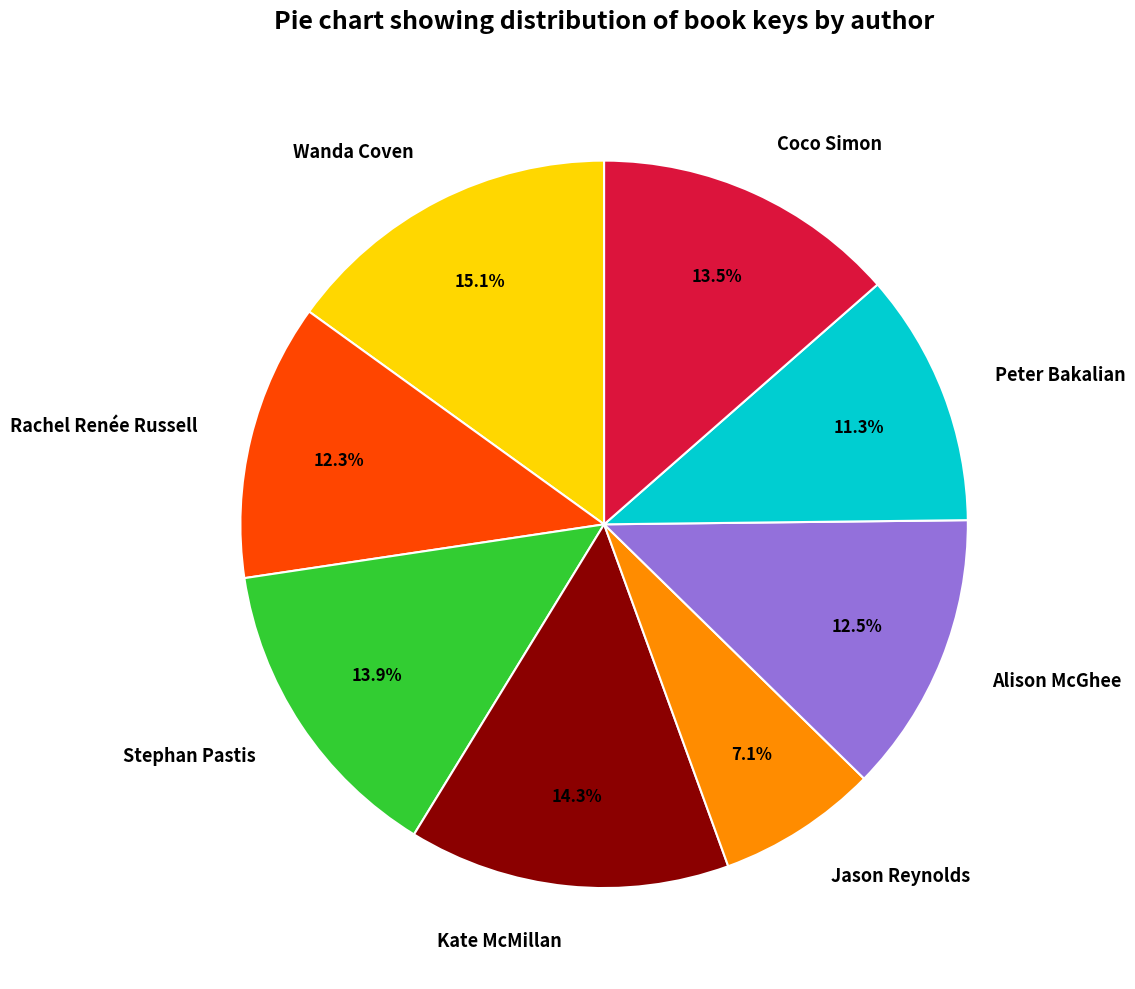

Which has a higher value, Coco Simon or Rachel Renée Russell?

Coco Simon